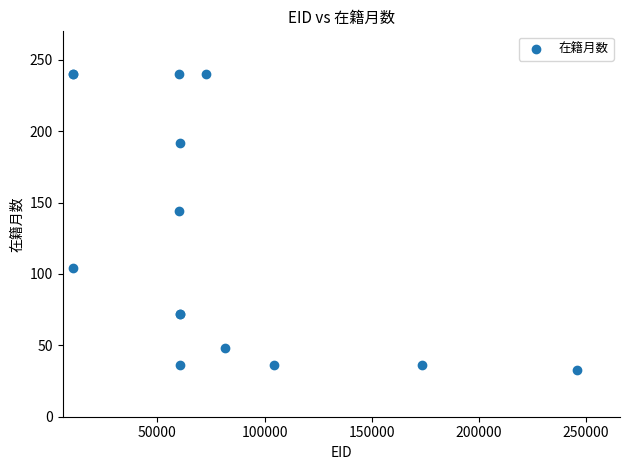

What Y value in the scatter plot is closest to 136?

144